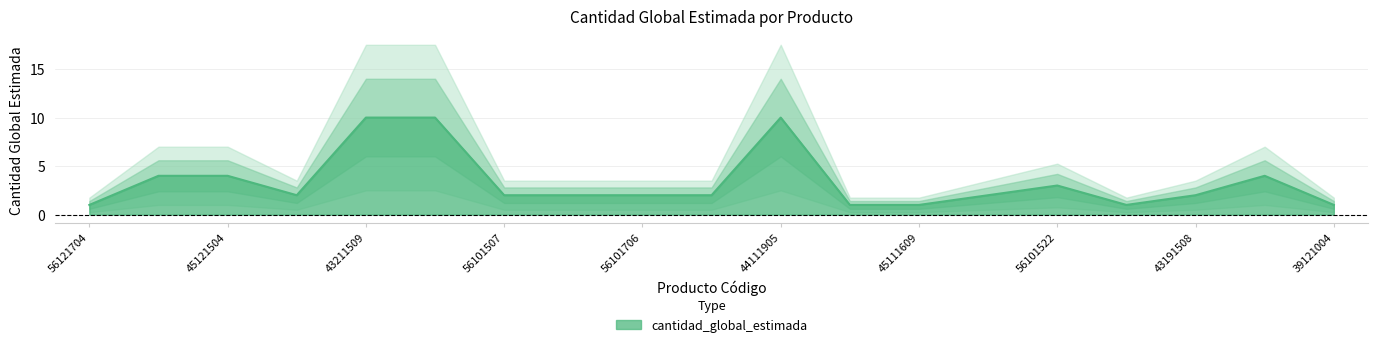

The value of cantidad_global_estimada at 43191508 is 2. True or false?

True